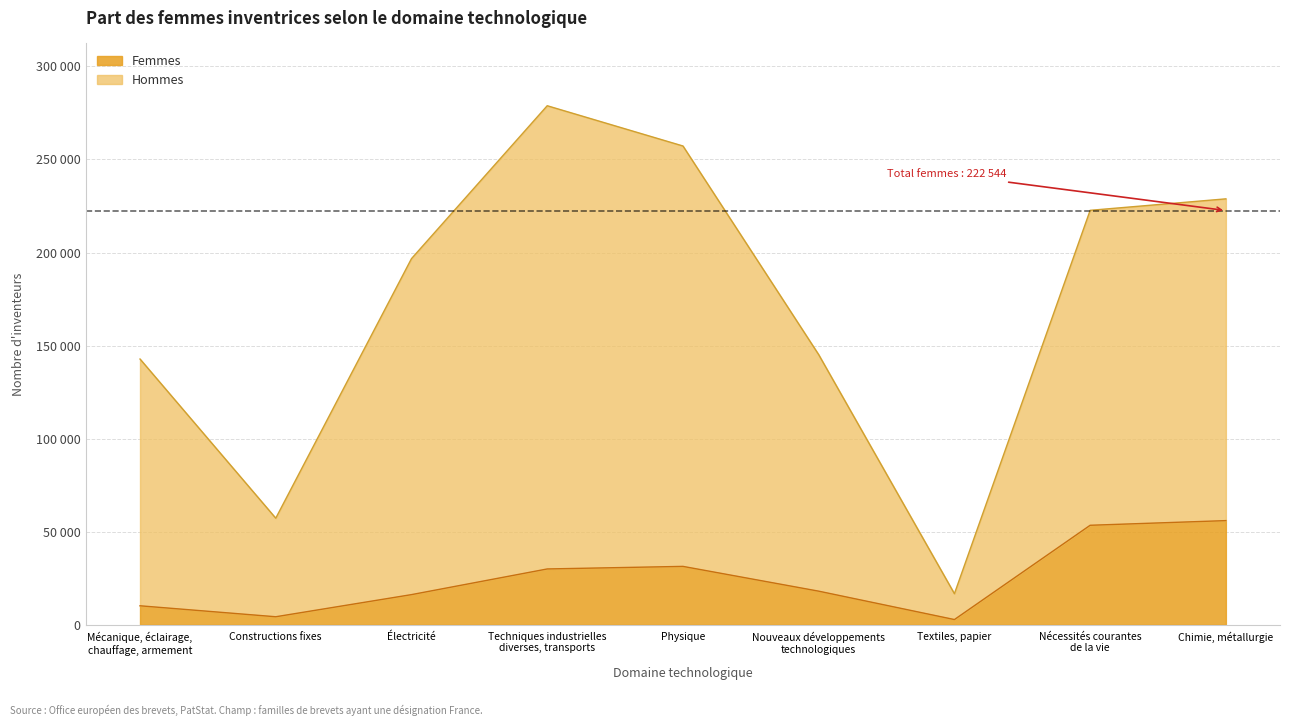

Which series changed the most between Mécanique, éclairage,
chauffage, armement and Nouveaux développements
technologiques?

Femmes